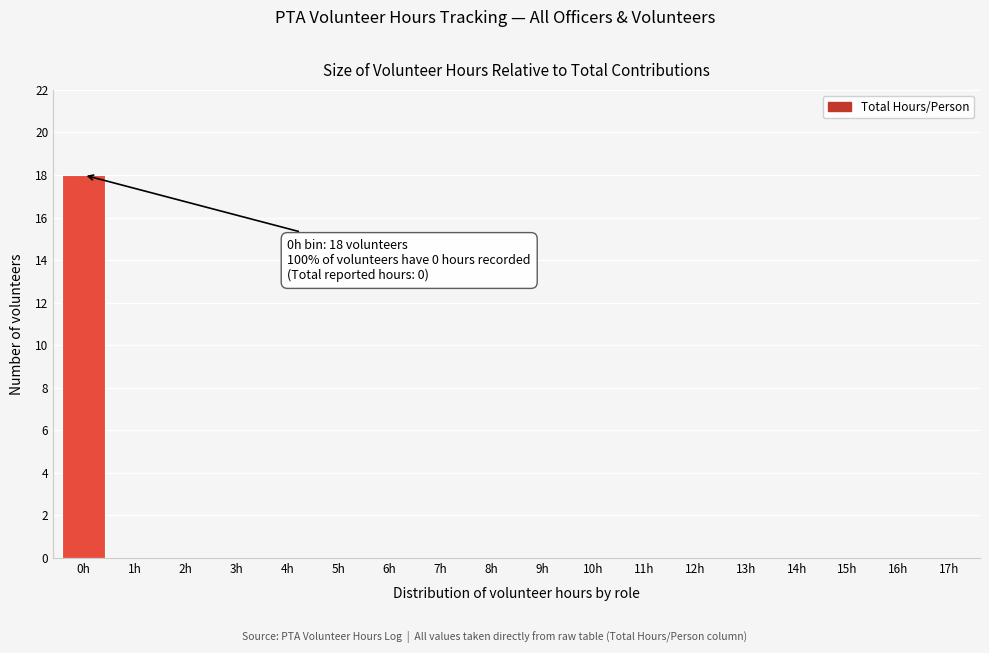

Reading left to right, list all the values displayed in this chart.

0h=18	1h=0	2h=0	3h=0	4h=0	5h=0	6h=0	7h=0	8h=0	9h=0	10h=0	11h=0	12h=0	13h=0	14h=0	15h=0	16h=0	17h=0